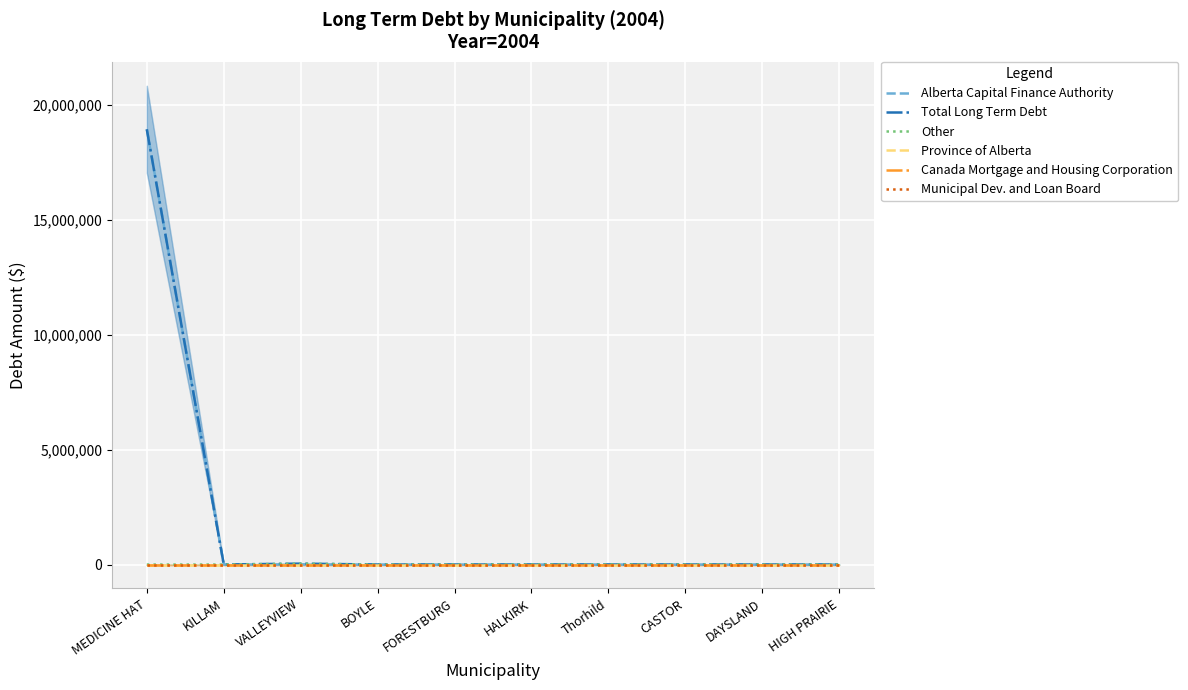

What position from the left is HIGH PRAIRIE?

10